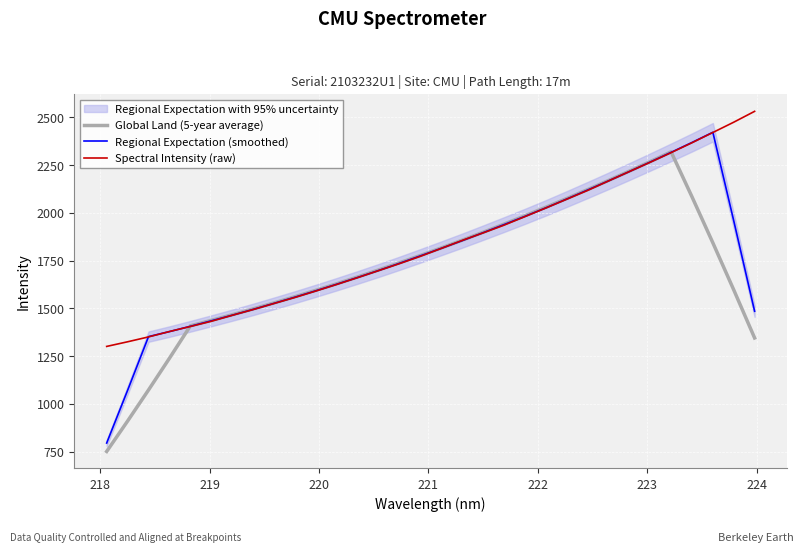

Which series has the largest range (max minus min)?

Regional Expectation (smoothed)